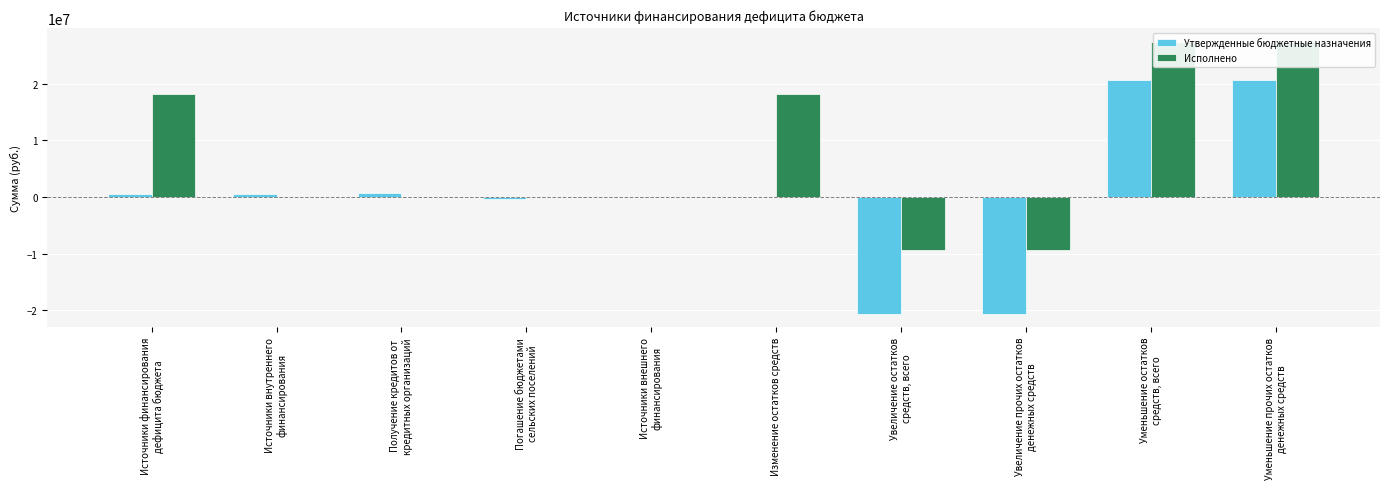

True or false: Исполнено has a value of -20344940.4 at Получение кредитов от
кредитных организаций.

False